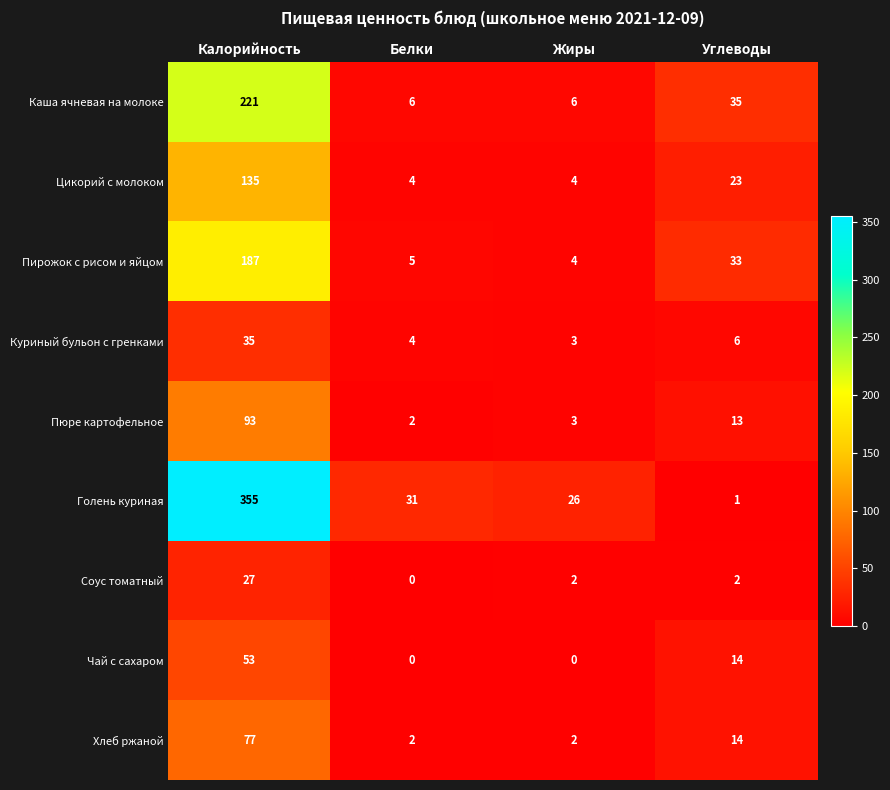

Between Калорийность and Жиры, which series saw the biggest shift?

Голень куриная